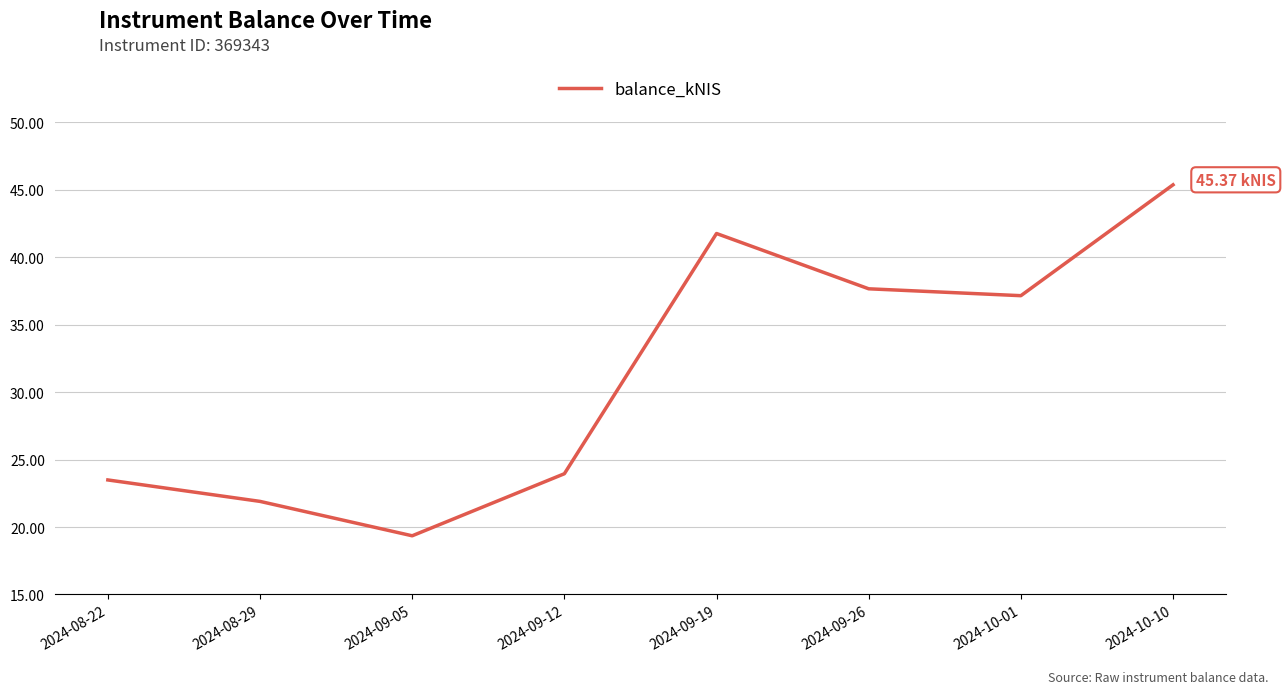

Approximately how many times larger is the value at 2024-08-29 compared to 2024-09-05?

1.1